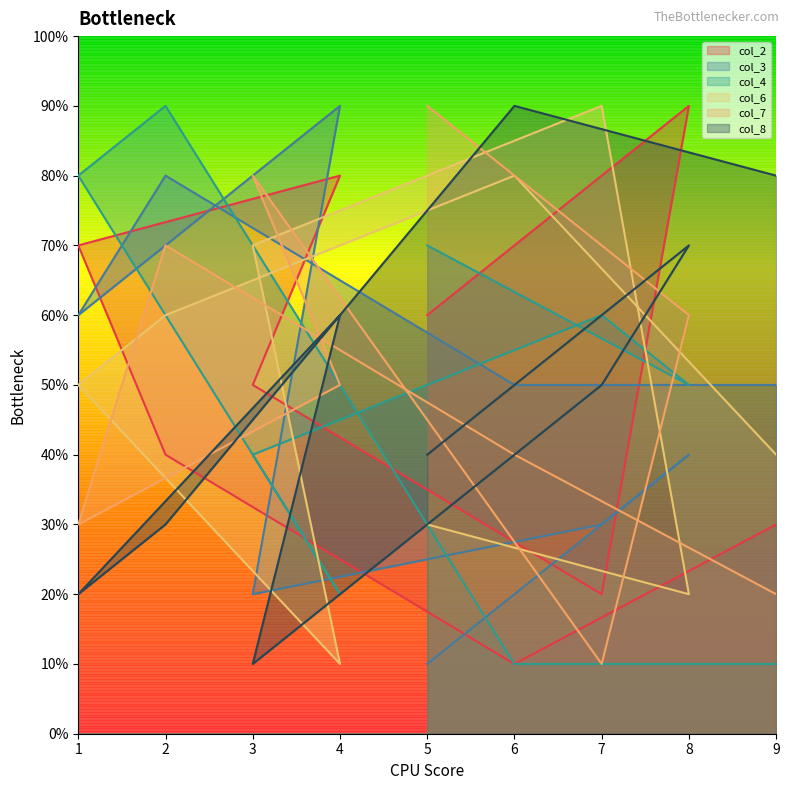

Where do col_4 and col_6 first cross each other?

8 and 7